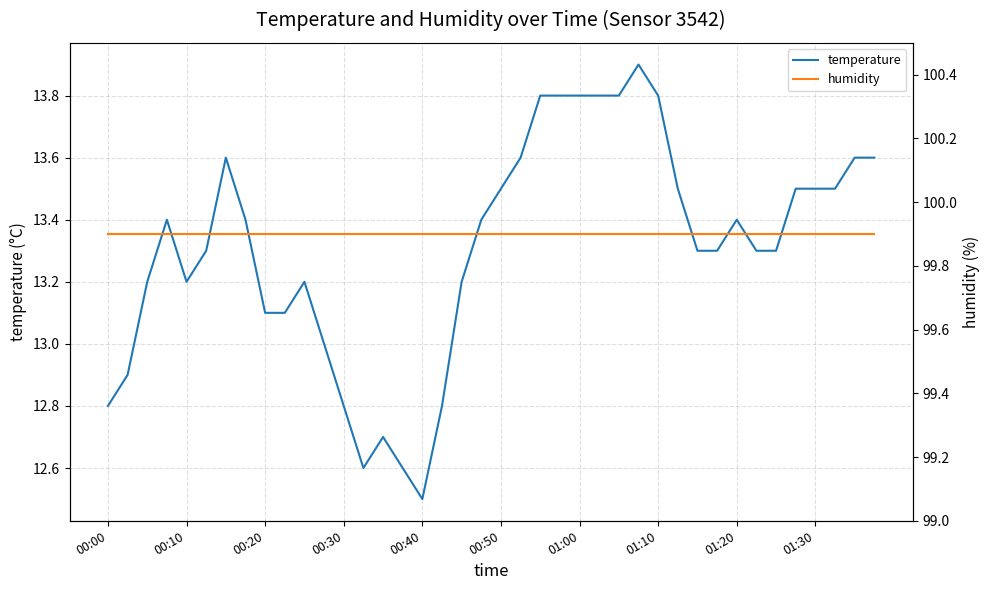

What is the value of the humidity point at the 34th from the left?

99.9